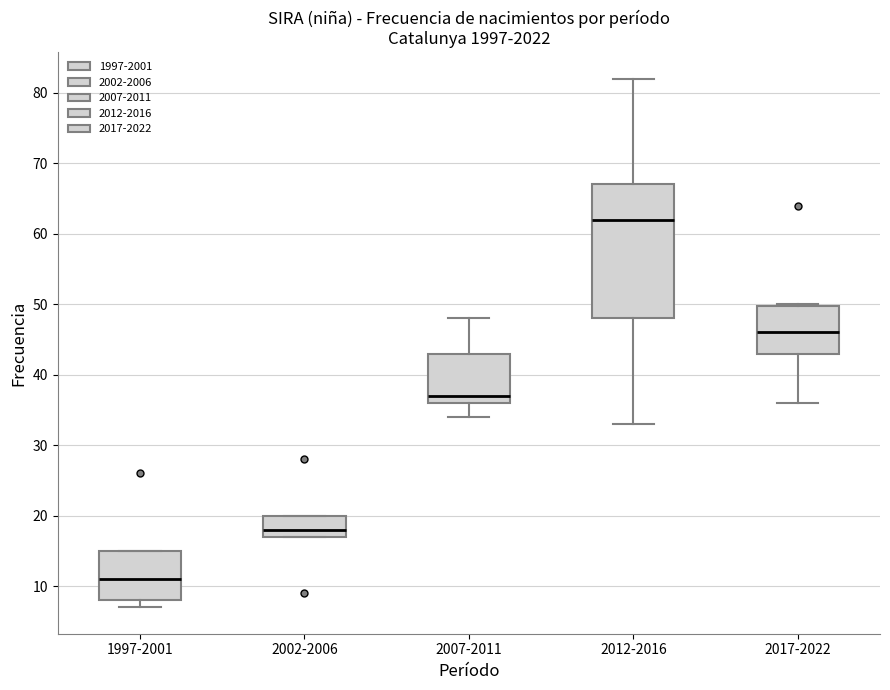

Reading left to right, read every box against the y-axis: the position of its median line, the range the box covers, and the ends of its whiskers. The values are not printed on the chart, so give them approximately, as read against the axis.

1997-2001: median 11, box 8 to 15, whiskers 7 to 15
2002-2006: median 18, box 17 to 20, whiskers 17 to 20
2007-2011: median 37, box 36 to 43, whiskers 34 to 48
2012-2016: median 62, box 48 to 67, whiskers 33 to 82
2017-2022: median 46, box 43 to 50, whiskers 36 to 50